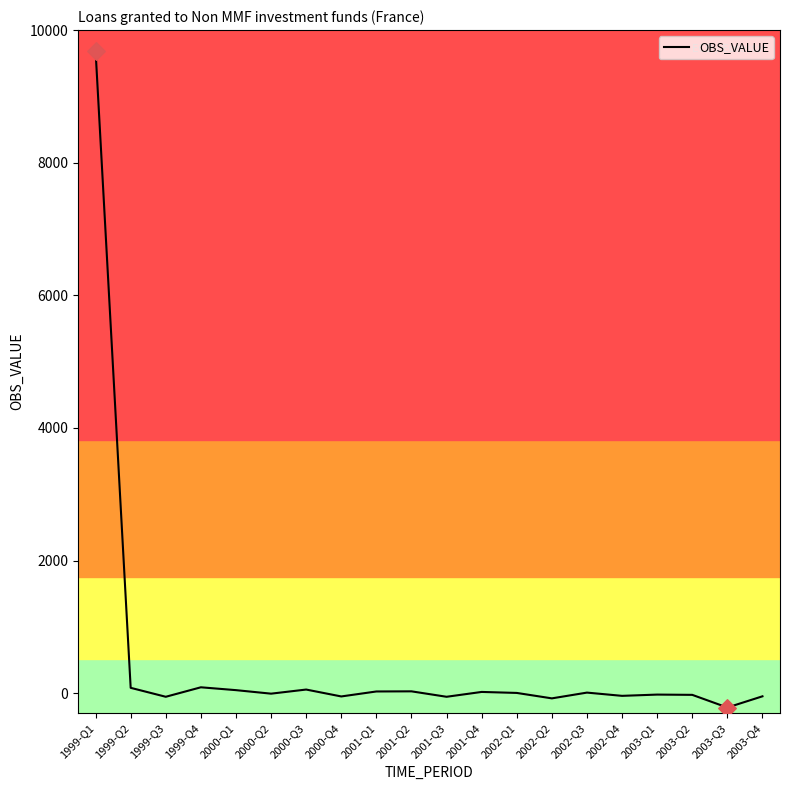

What is the difference between the maximum and minimum values?

9899